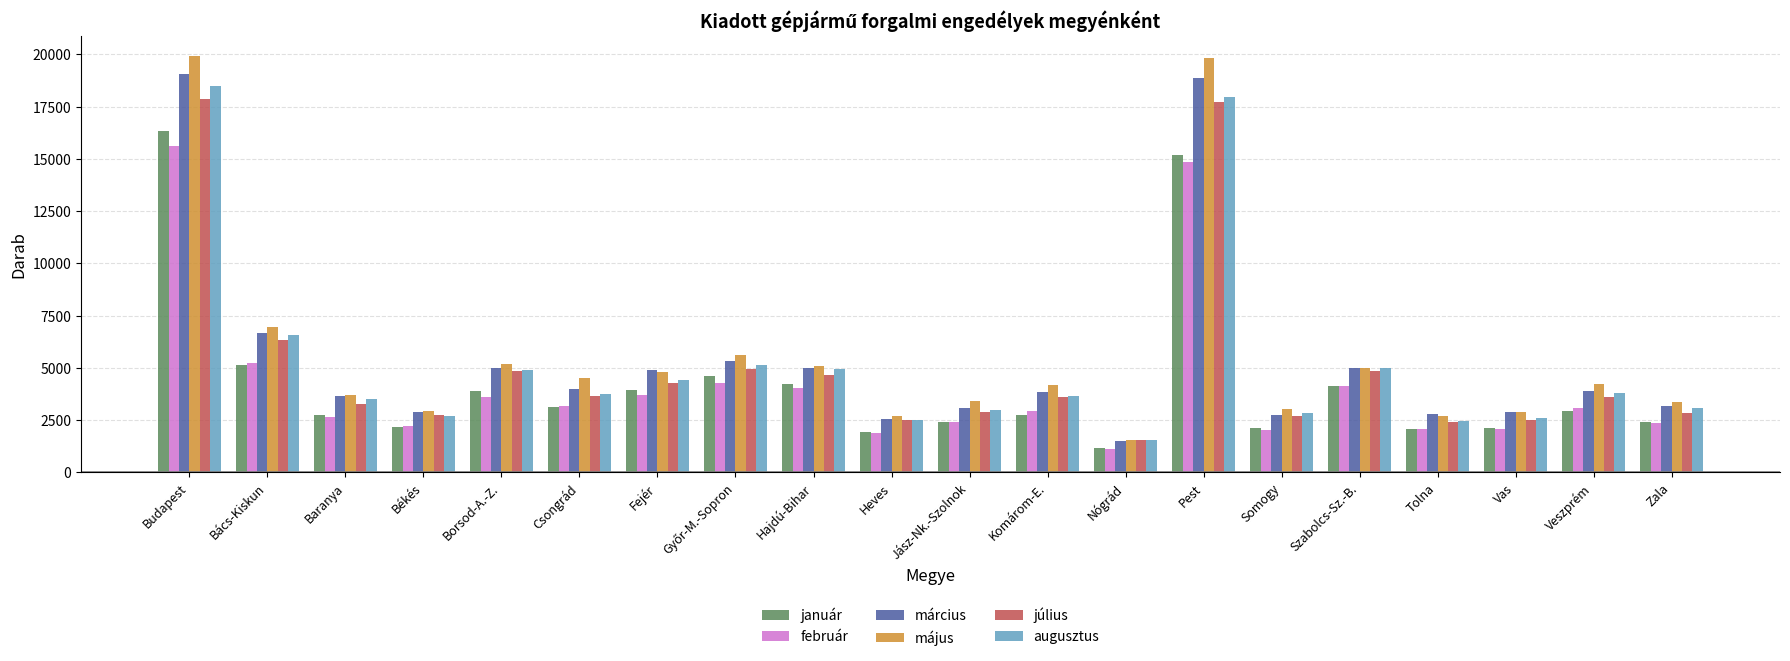

What is the approximate value of február at Somogy, to the nearest 50?

2000